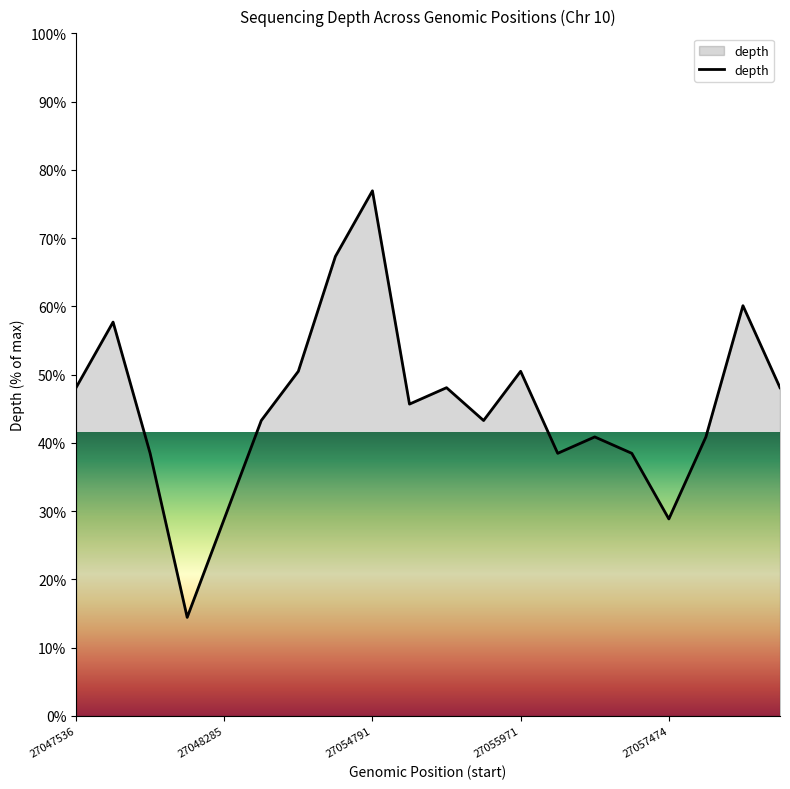

What is the maximum value shown in the chart?

76.9